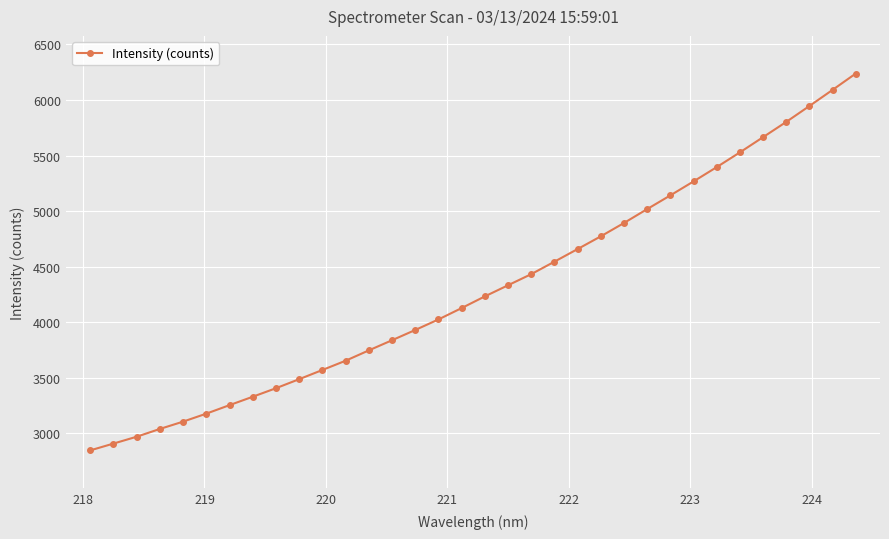

What is the greatest value displayed?

6237.8